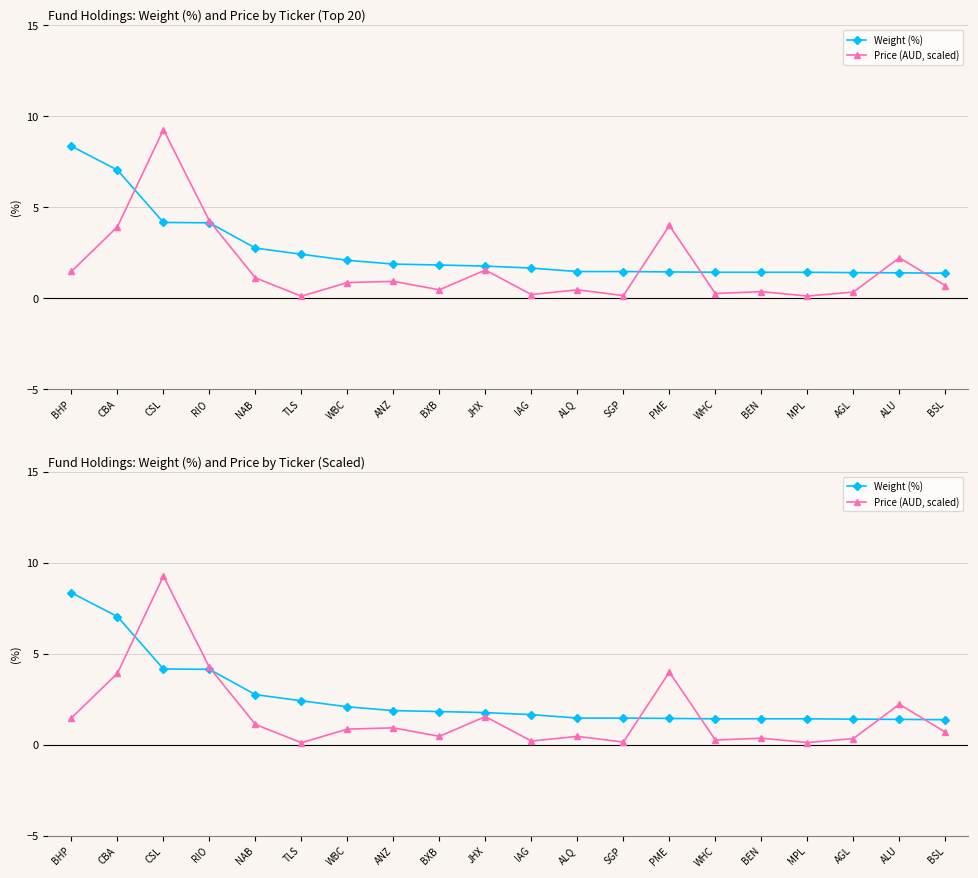

What position from the right is TLS?

15